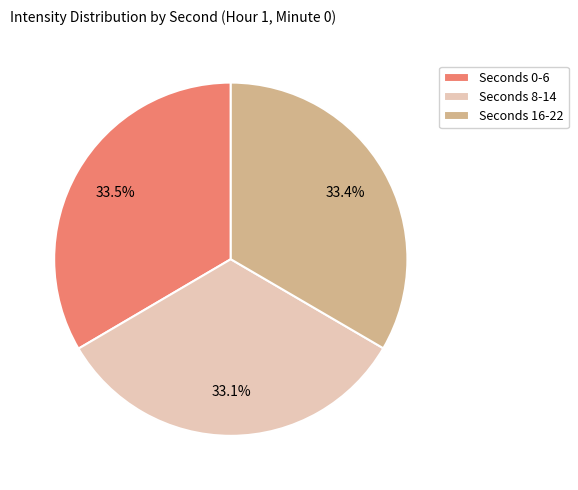

Is there a majority slice in this chart?

No